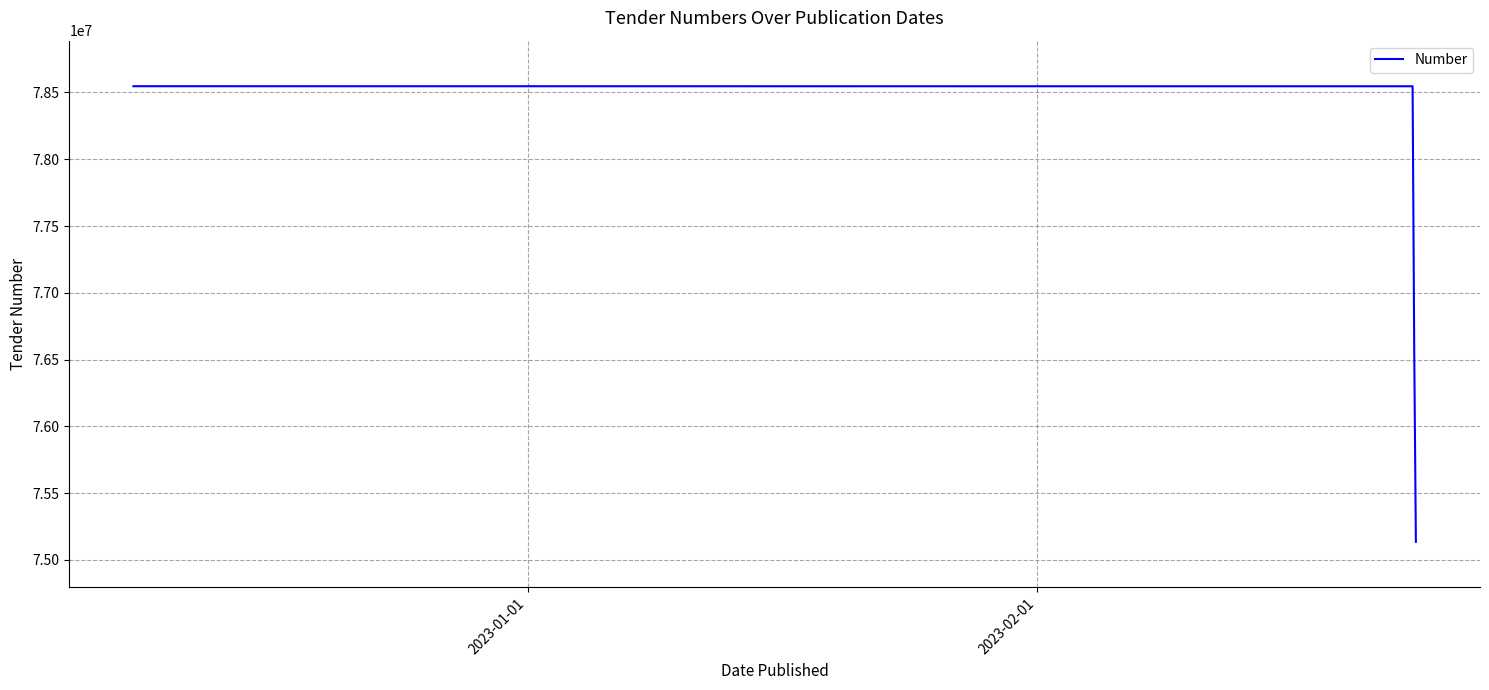

What is the sum of all values?

387340745